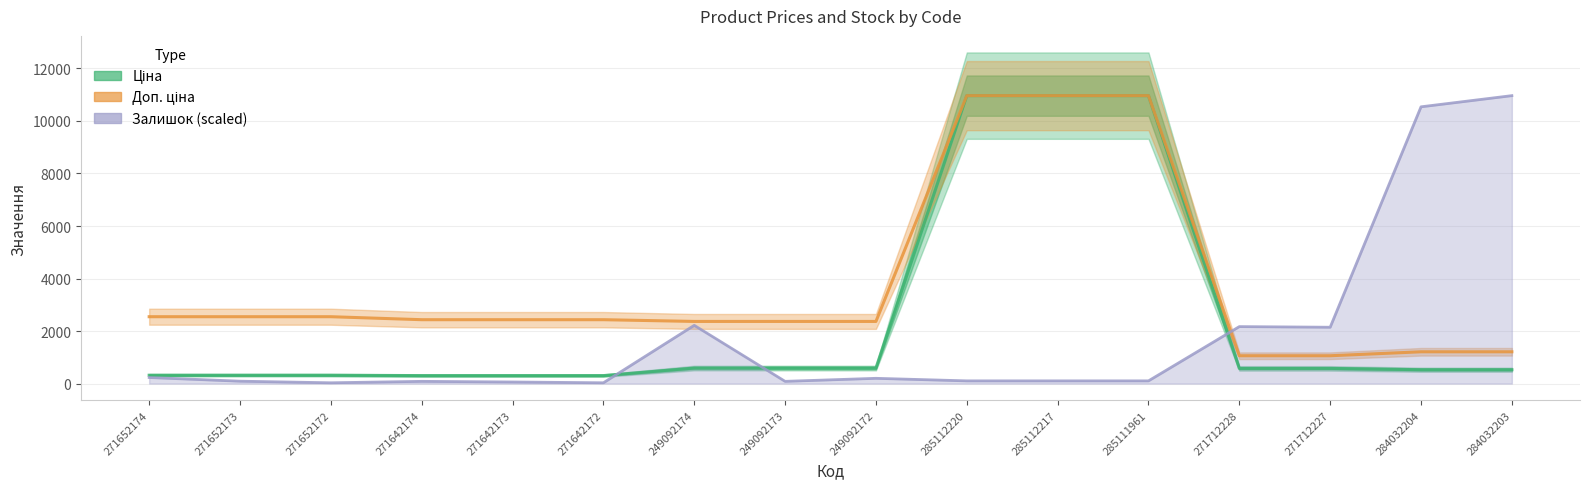

List the labels in order of Залишок (scaled) value, smallest first.

271652172, 271642172, 271642173, 271642174, 249092173, 271652173, 285112220, 285112217, 285111961, 249092172, 271652174, 271712227, 271712228, 249092174, 284032204, 284032203